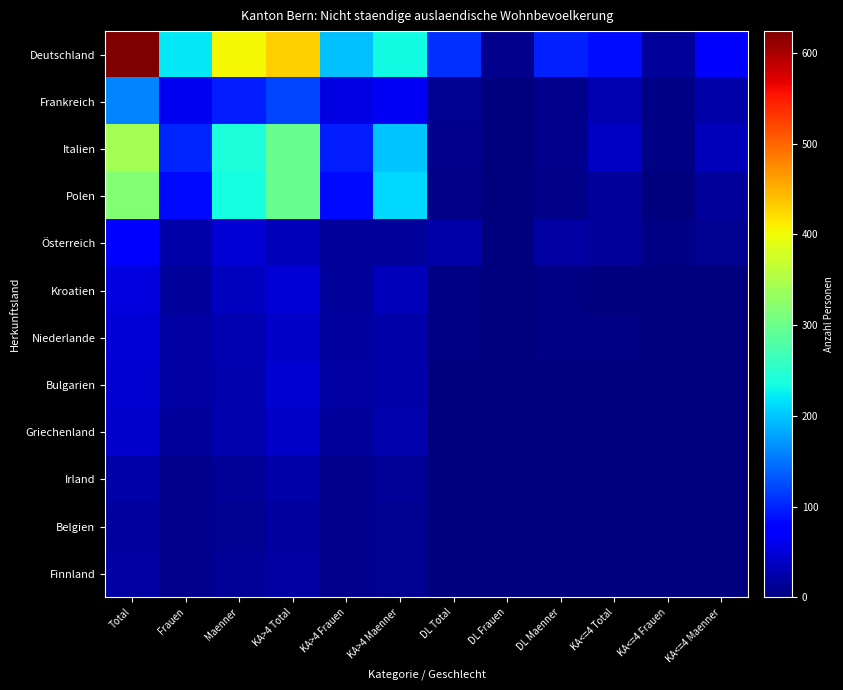

List the series in order of their peak value, lowest first.

Belgien, Finnland, Irland, Griechenland, Bulgarien, Niederlande, Kroatien, Österreich, Frankreich, Polen, Italien, Deutschland